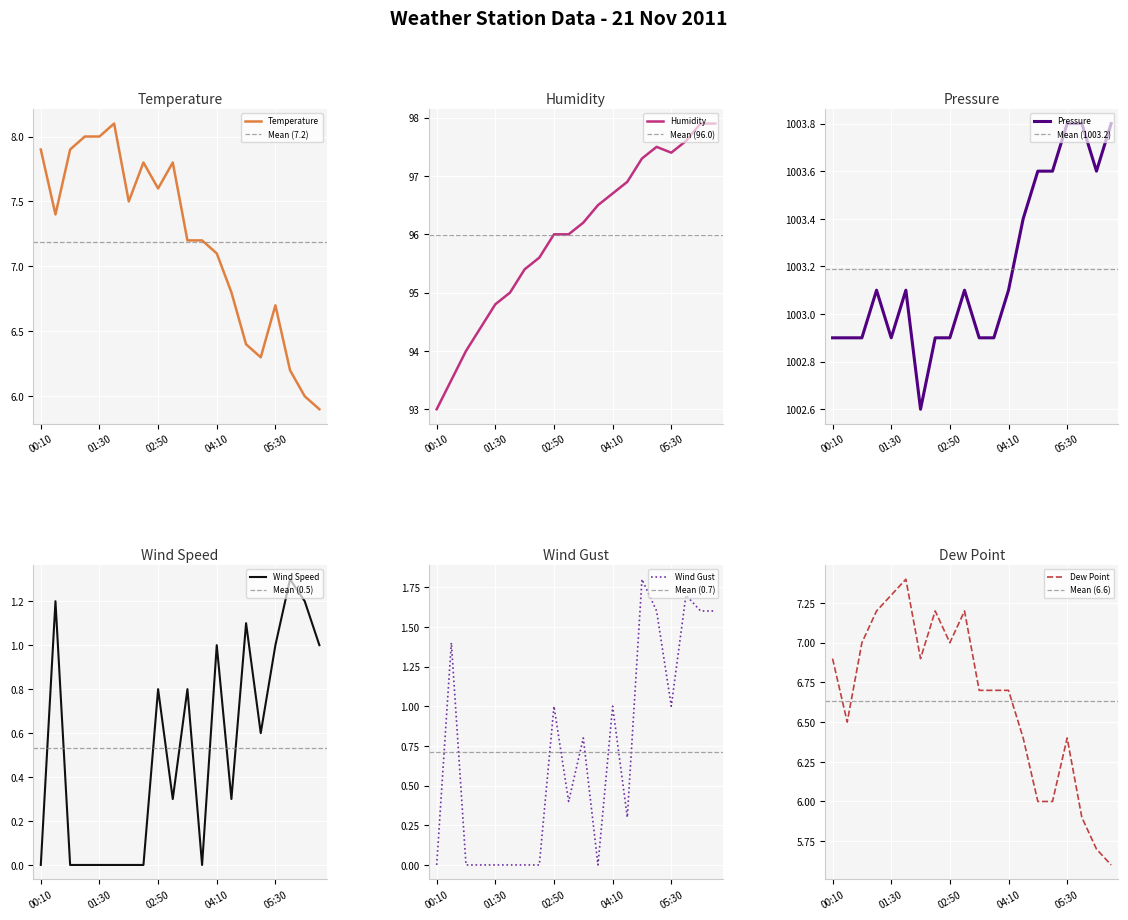

The value of Temperature at 02:10 is 7.5. True or false?

True